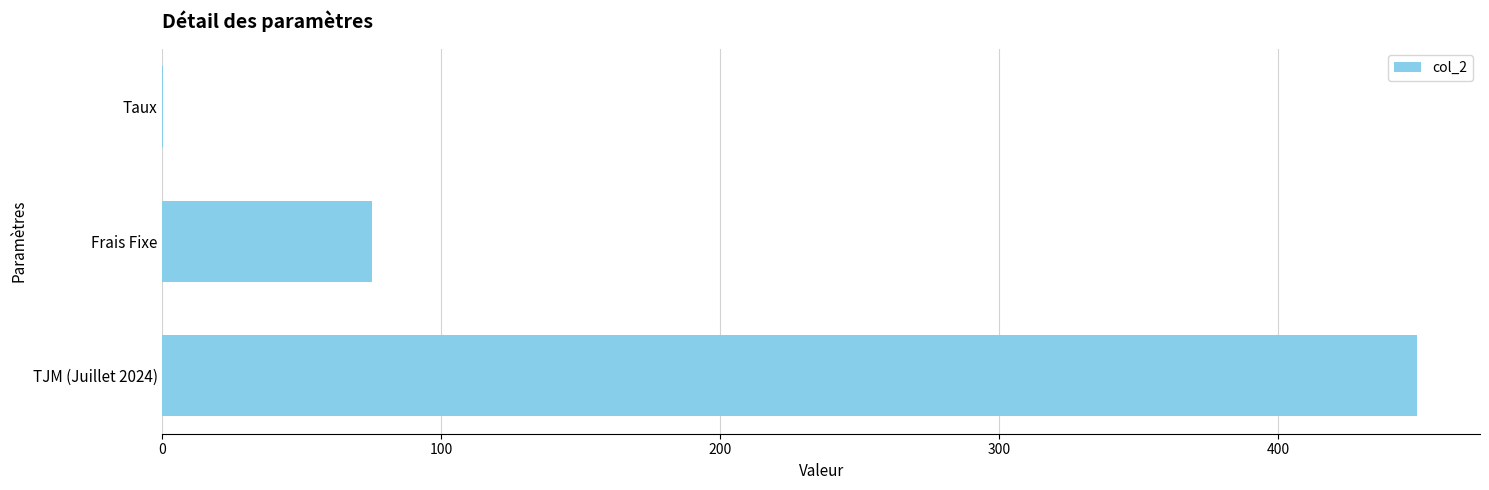

True or false: the data shows 75.0 at Frais Fixe.

True